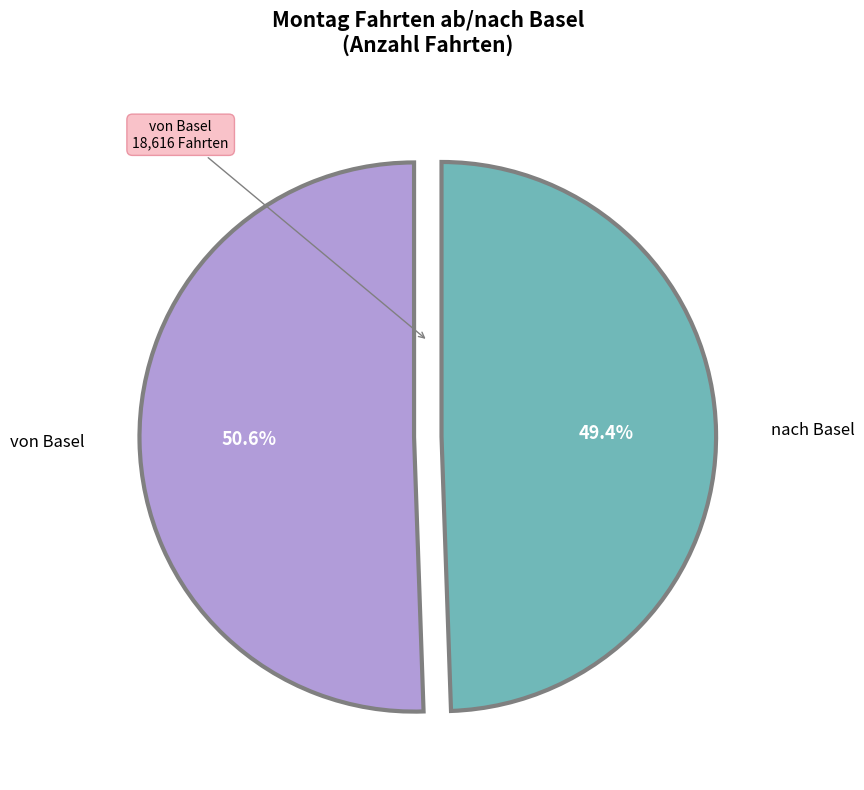

Is there any slice that represents more than half of the pie?

Yes